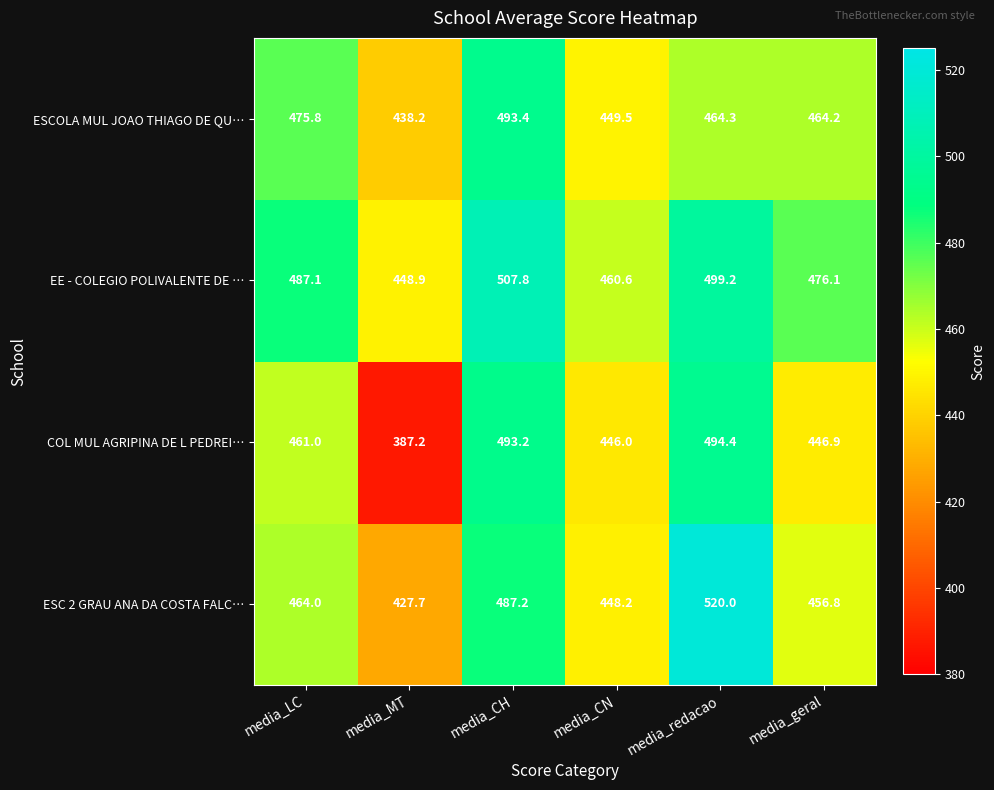

Which series has the largest range (max minus min)?

COL MUL AGRIPINA DE L PEDREI…